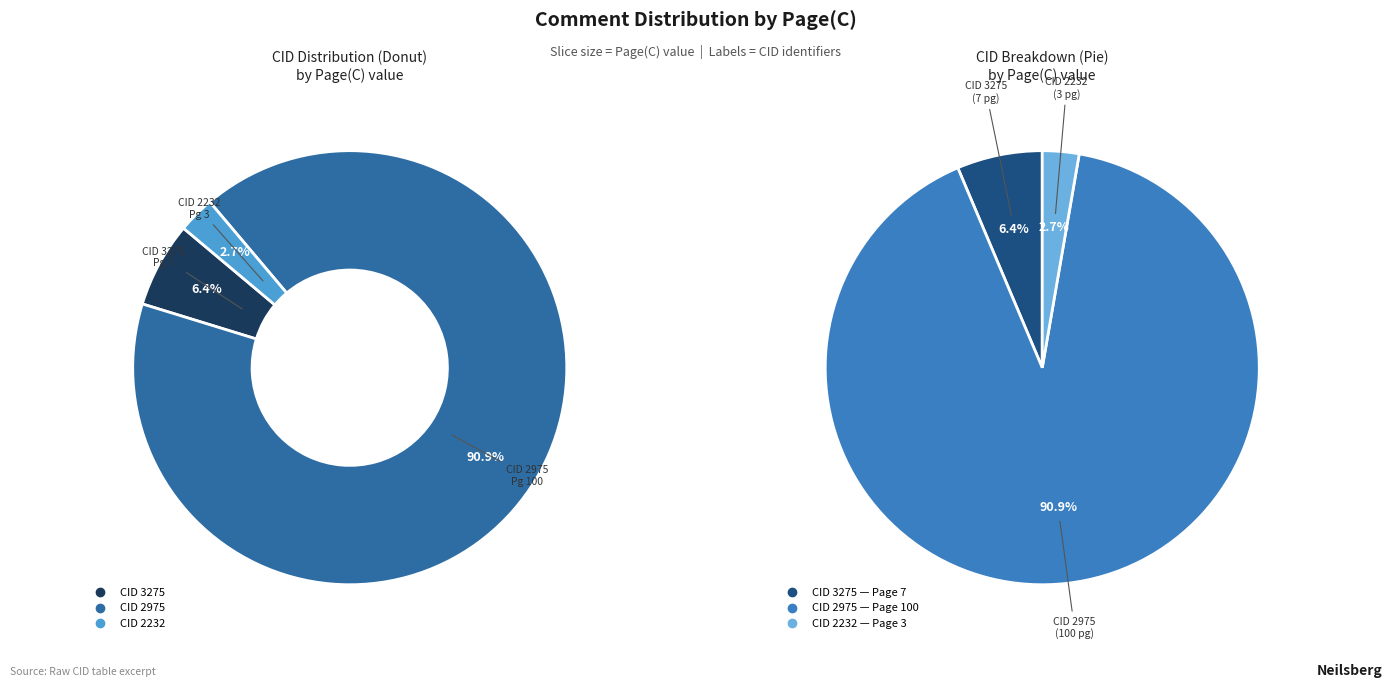

What percentage is NOT represented by 3275?

93.6%